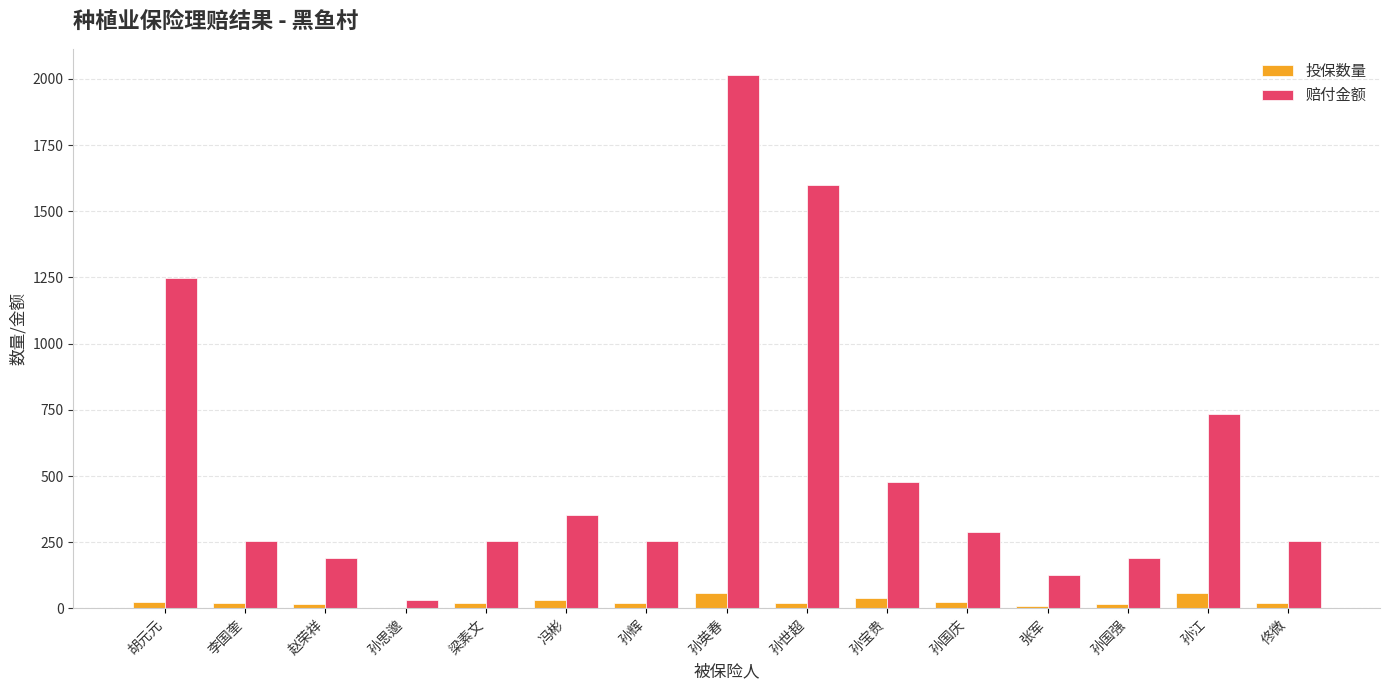

Between 孙国强 and 佟微, which series saw the biggest shift?

赔付金额